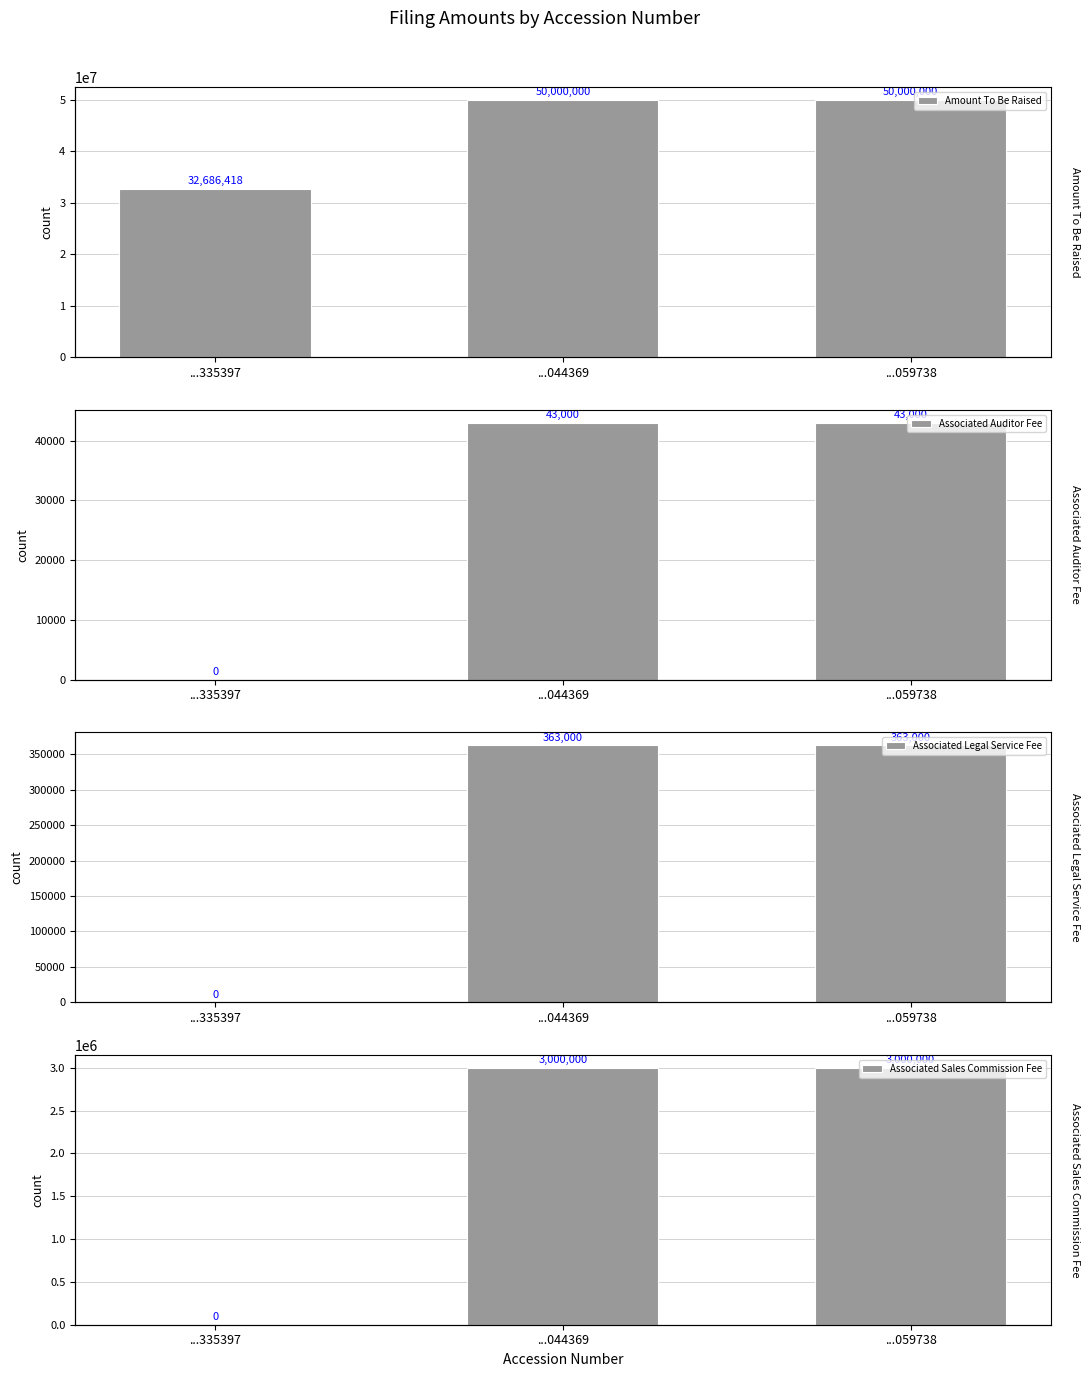

Which series has the largest total across all categories?

Amount To Be Raised